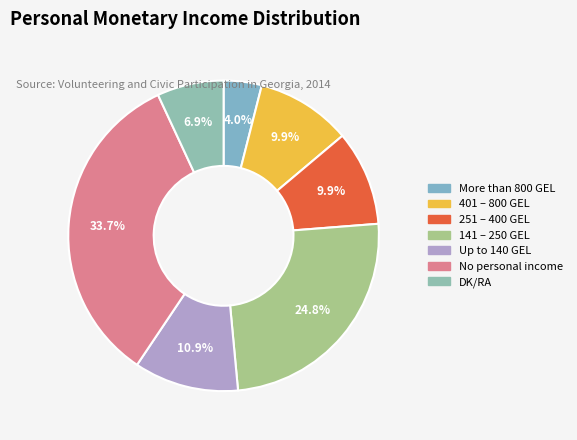

To the nearest percent, what is the difference between the largest and smallest slice percentages?

30%